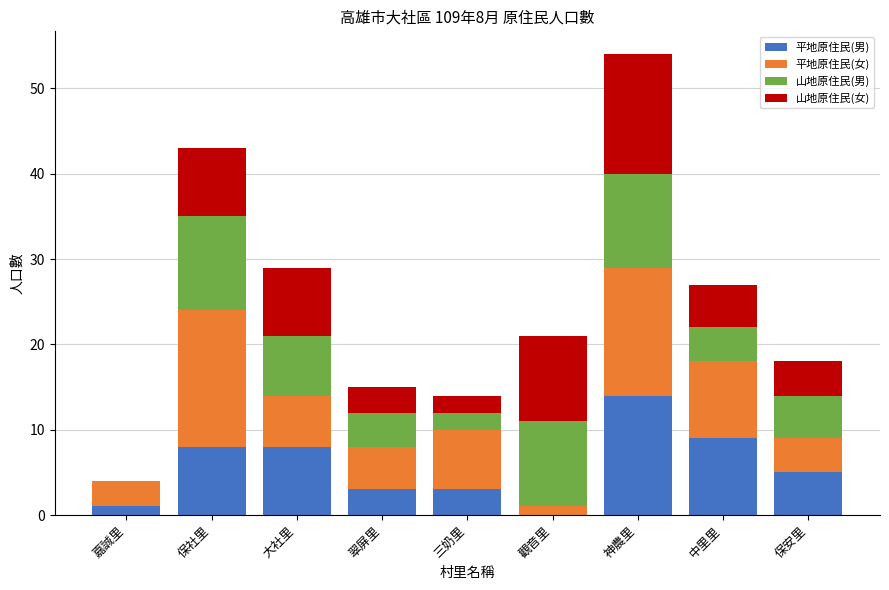

What is the sum of the 平地原住民(男) values at 三奶里 and 翠屏里?

6